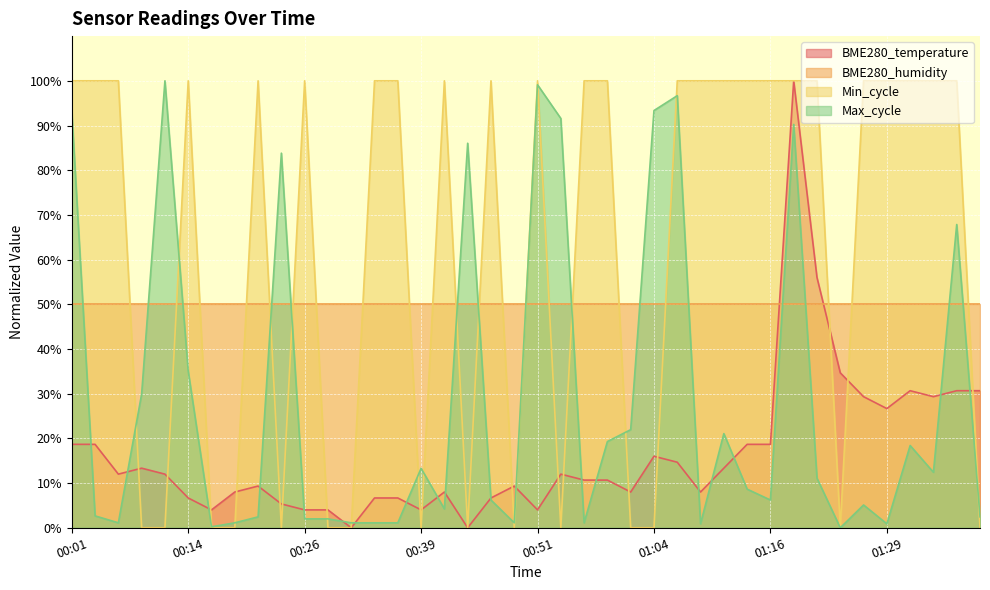

List the series in order of their overall mean, highest first.

Min_cycle, BME280_humidity, Max_cycle, BME280_temperature